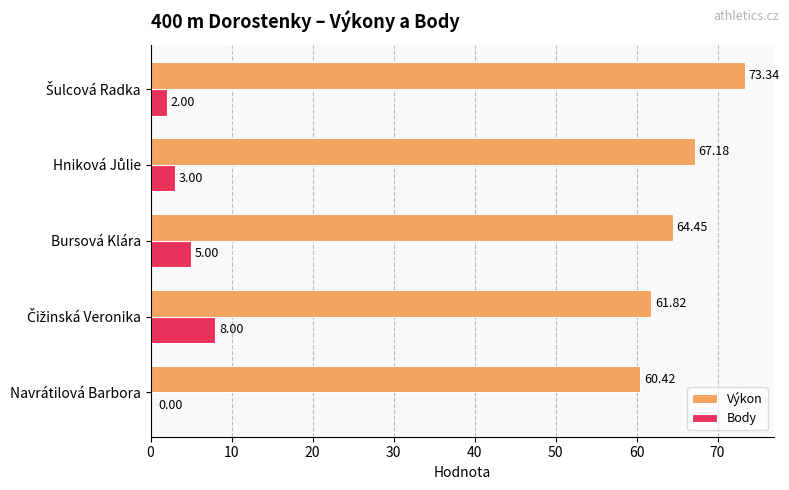

How many data points does each series have?

5